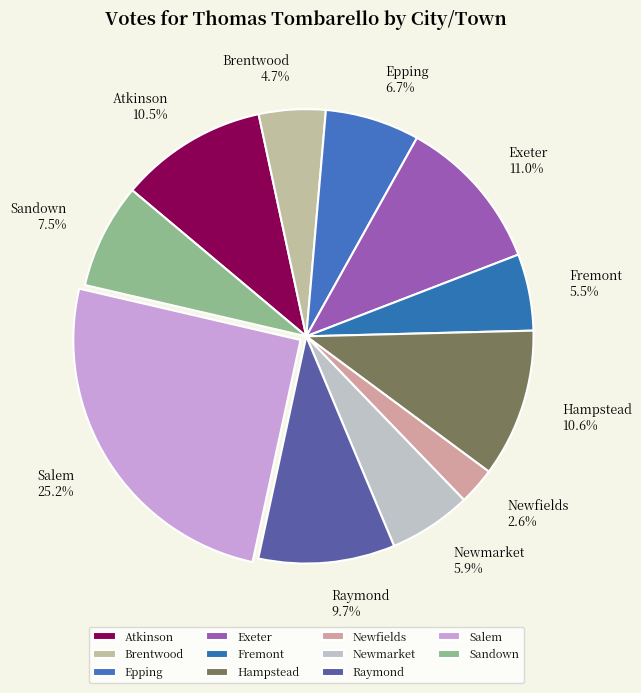

What is the ratio of the value at Exeter to the value at Sandown?

1.5